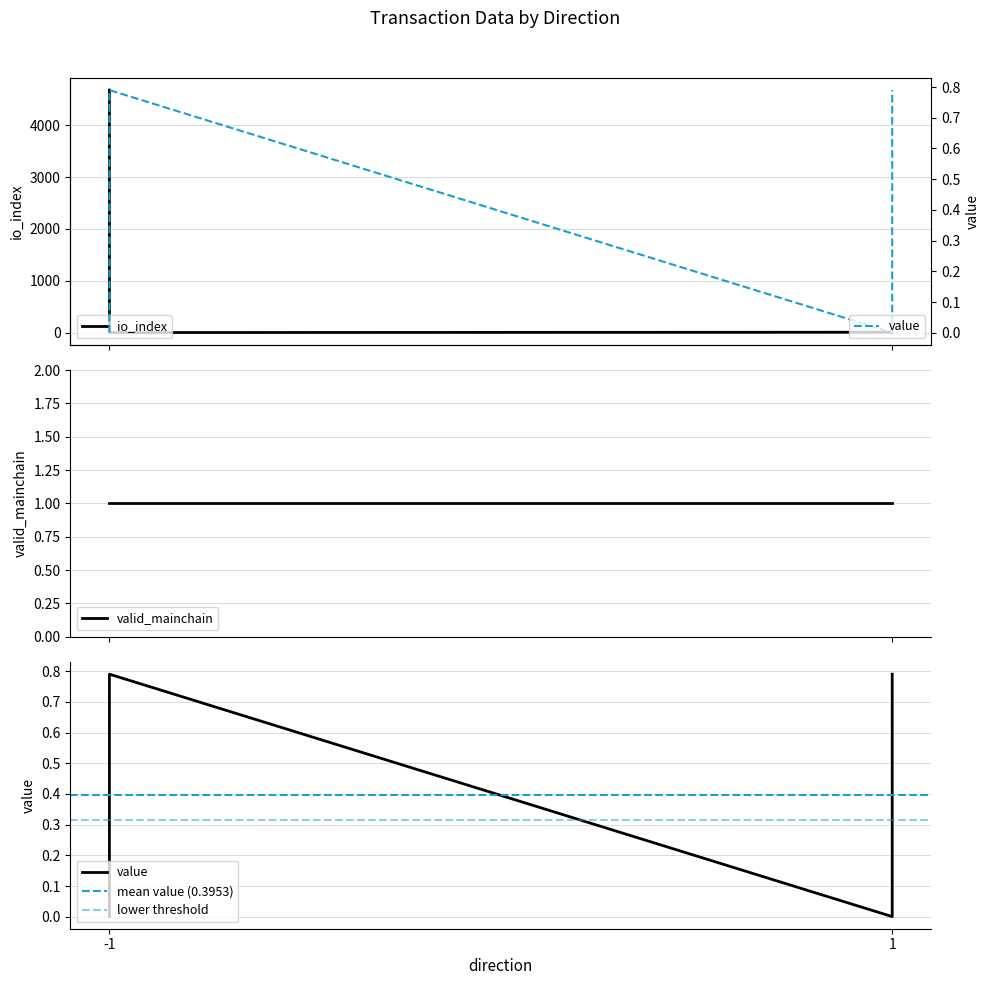

Is the value of value at -1 greater than the value of io_index at 1?

No